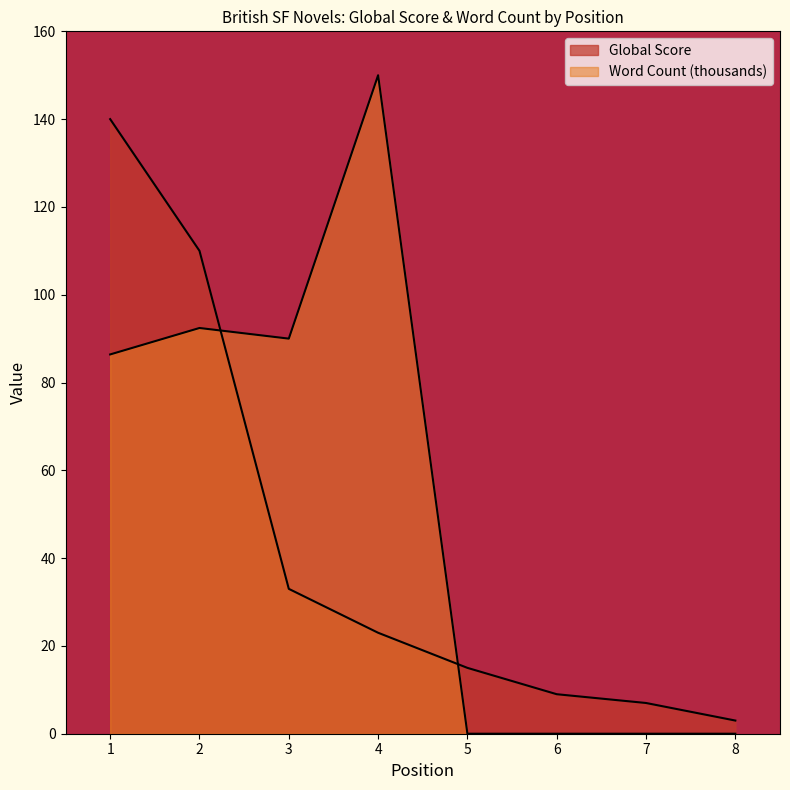

Which series ends up on top after the final intersection of Word Count and Global Score?

Global Score